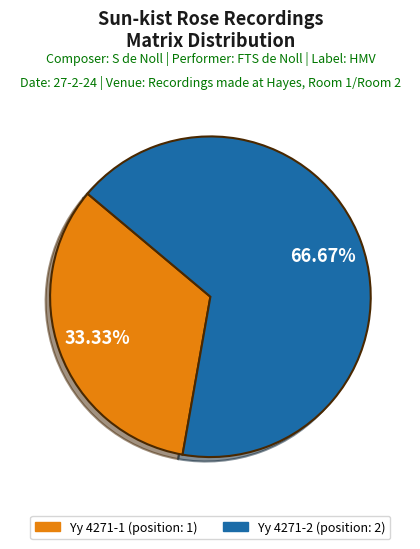

Which has a higher value, Yy 4271-1 or Yy 4271-2?

Yy 4271-2